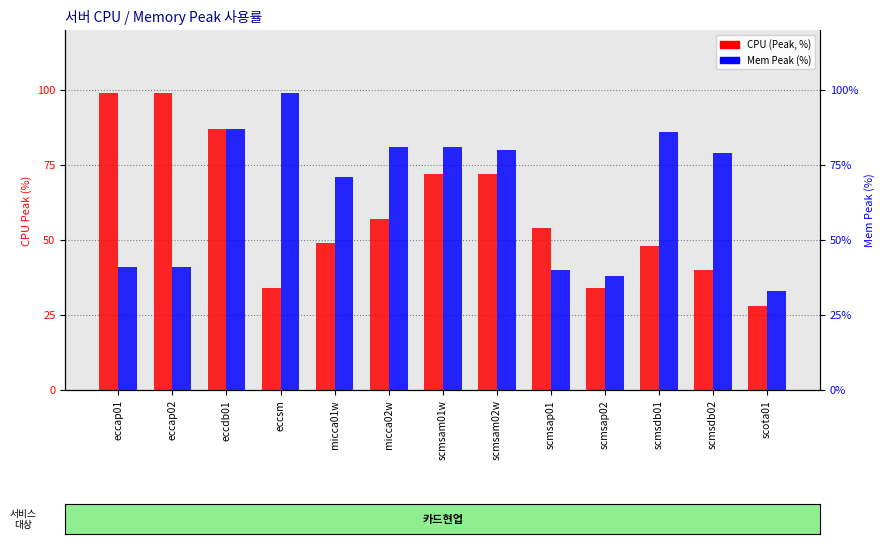

What position from the left is micca02w?

6